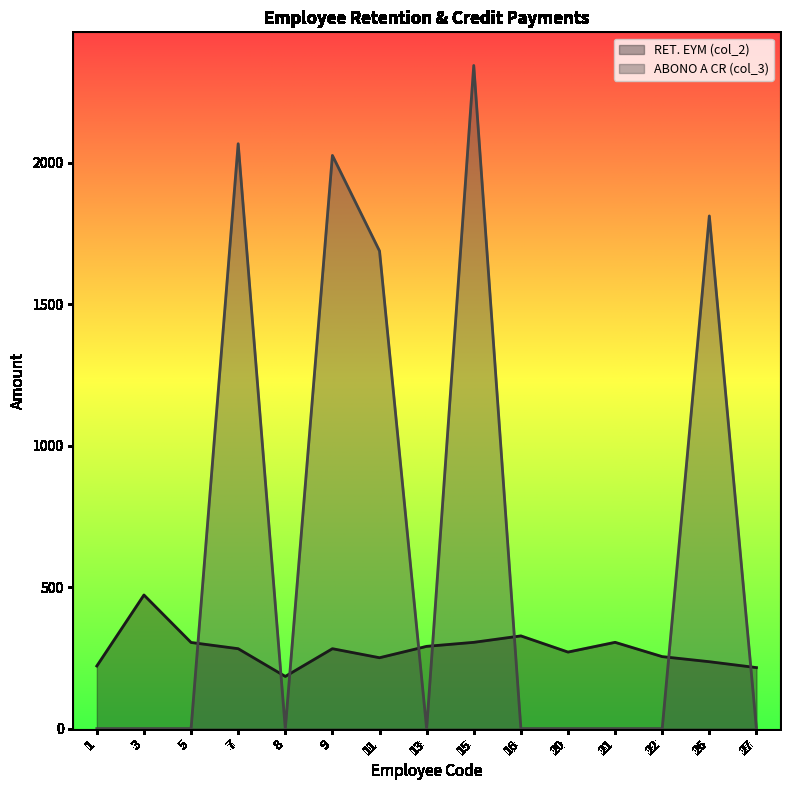

What are all the series names shown in the legend?

RET. EYM (col_2), ABONO A CR (col_3)